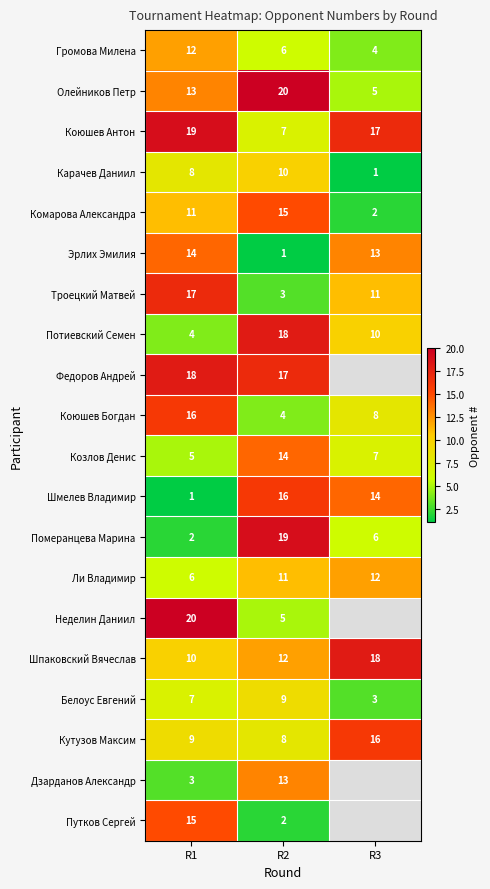

Between R1 and R2, which series saw the biggest shift?

Померанцева Марина